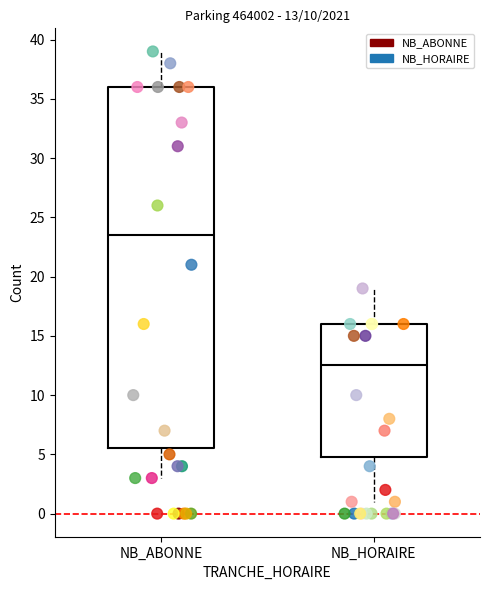

Which series reaches the maximum Y coordinate?

NB_ABONNE